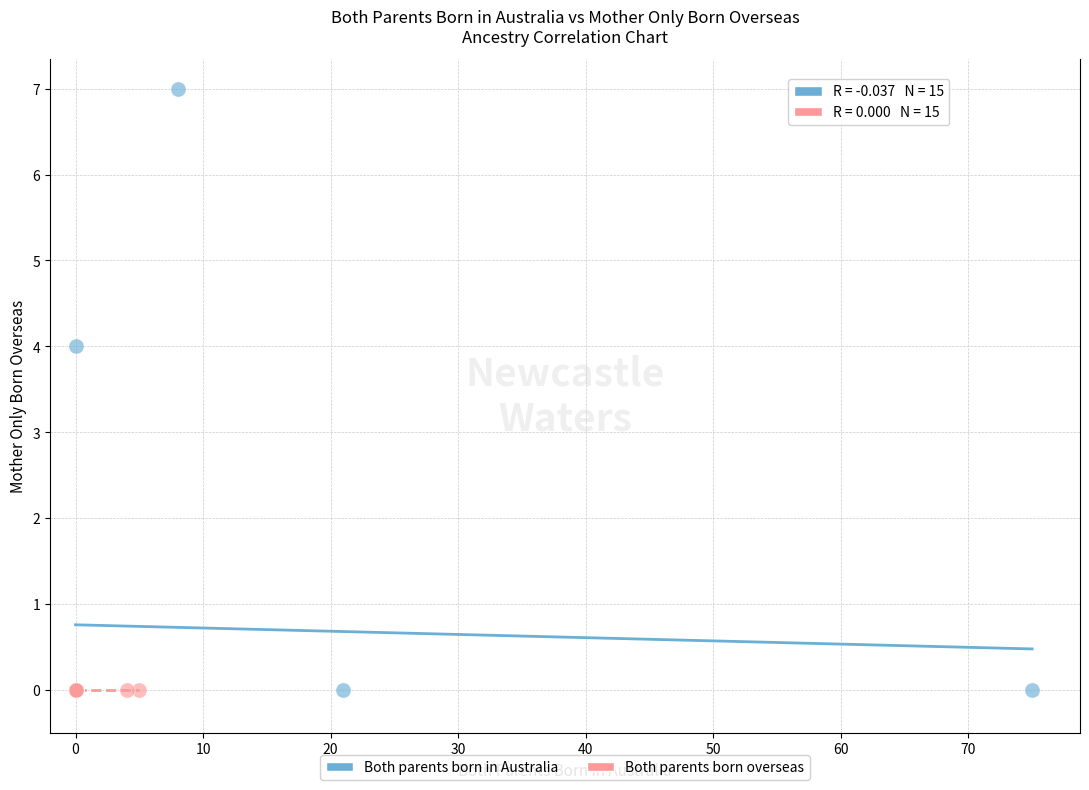

Which series reaches the maximum Y coordinate?

Both parents born in Australia